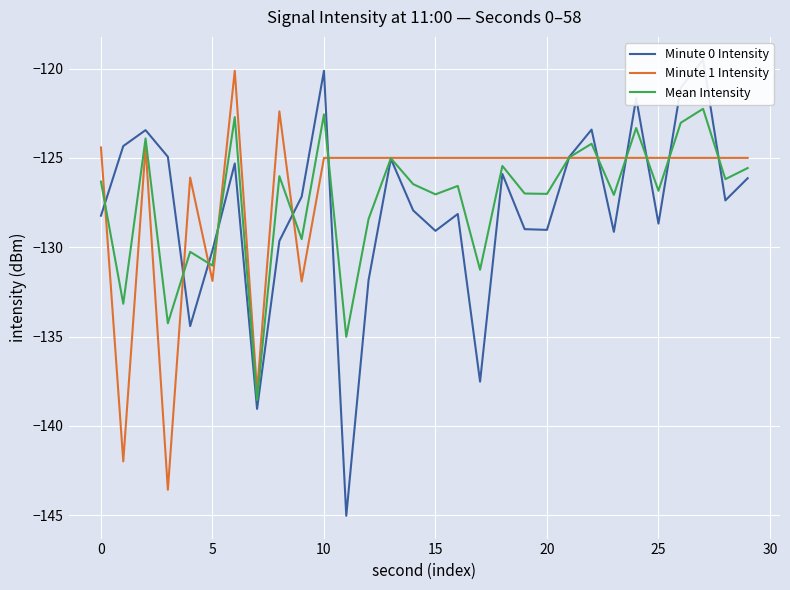

What is the label of the 11th point from the right?

19